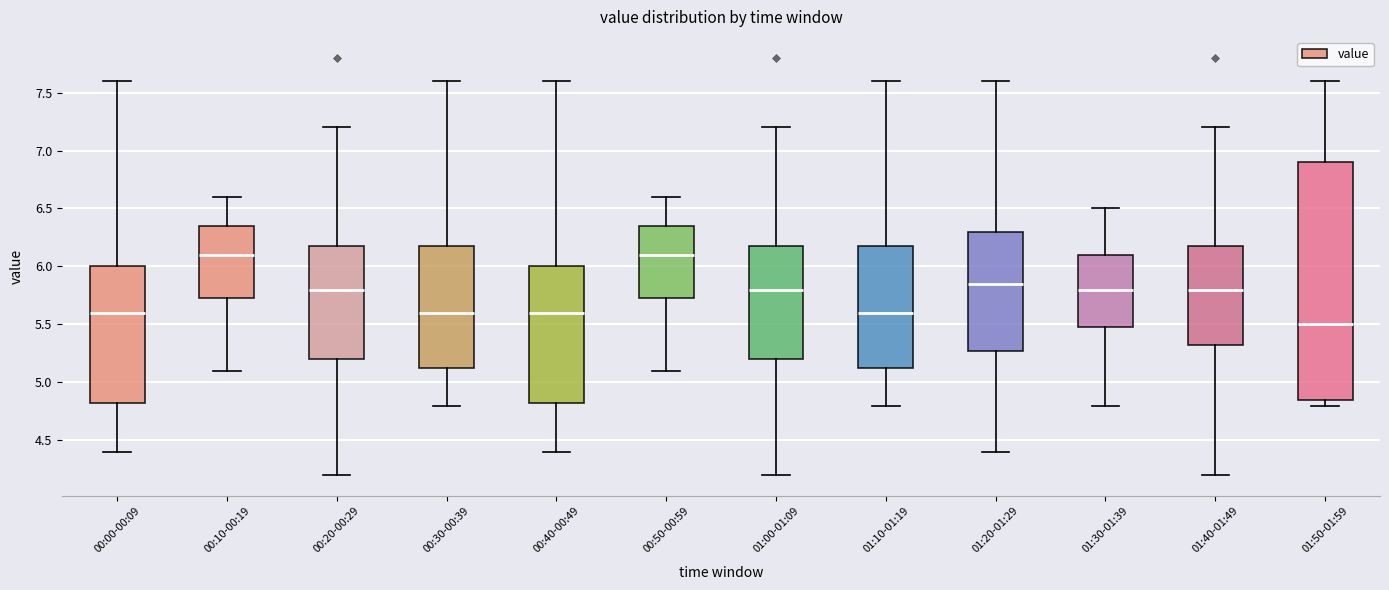

Where does the lower whisker of the box for 00:00-00:09 end on the y-axis? The values are not printed on the chart, so give them approximately, as read against the axis.

4.40